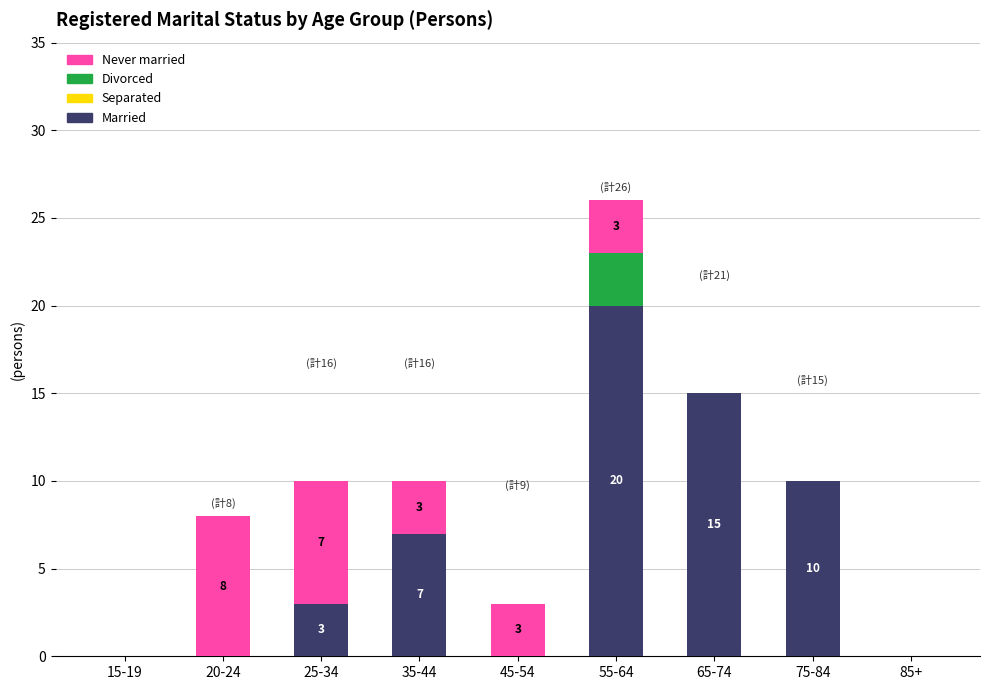

What is the maximum value for Married?

20